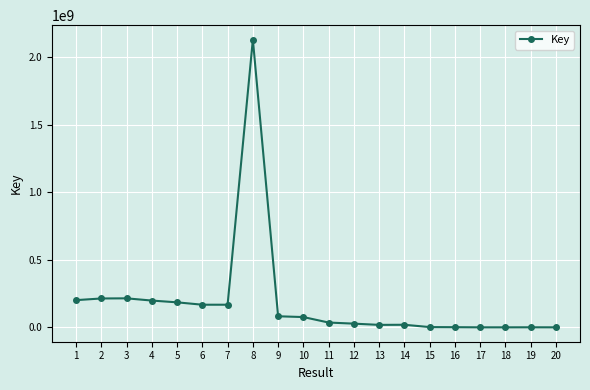

What is the greatest value displayed?

2128910942